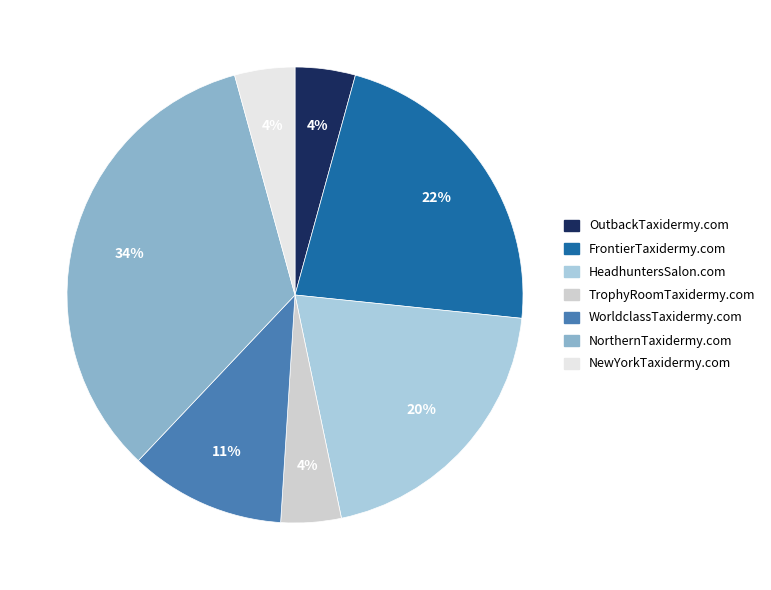

To the nearest percent, what percentage of the pie is FrontierTaxidermy.com?

22%